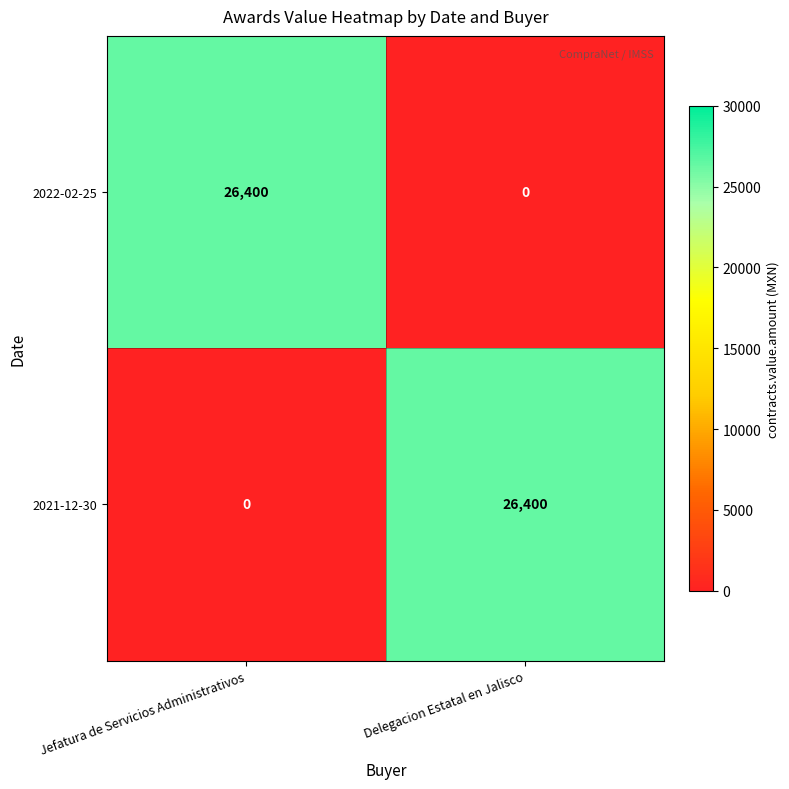

At how many categories does at least one series exceed 18358?

2